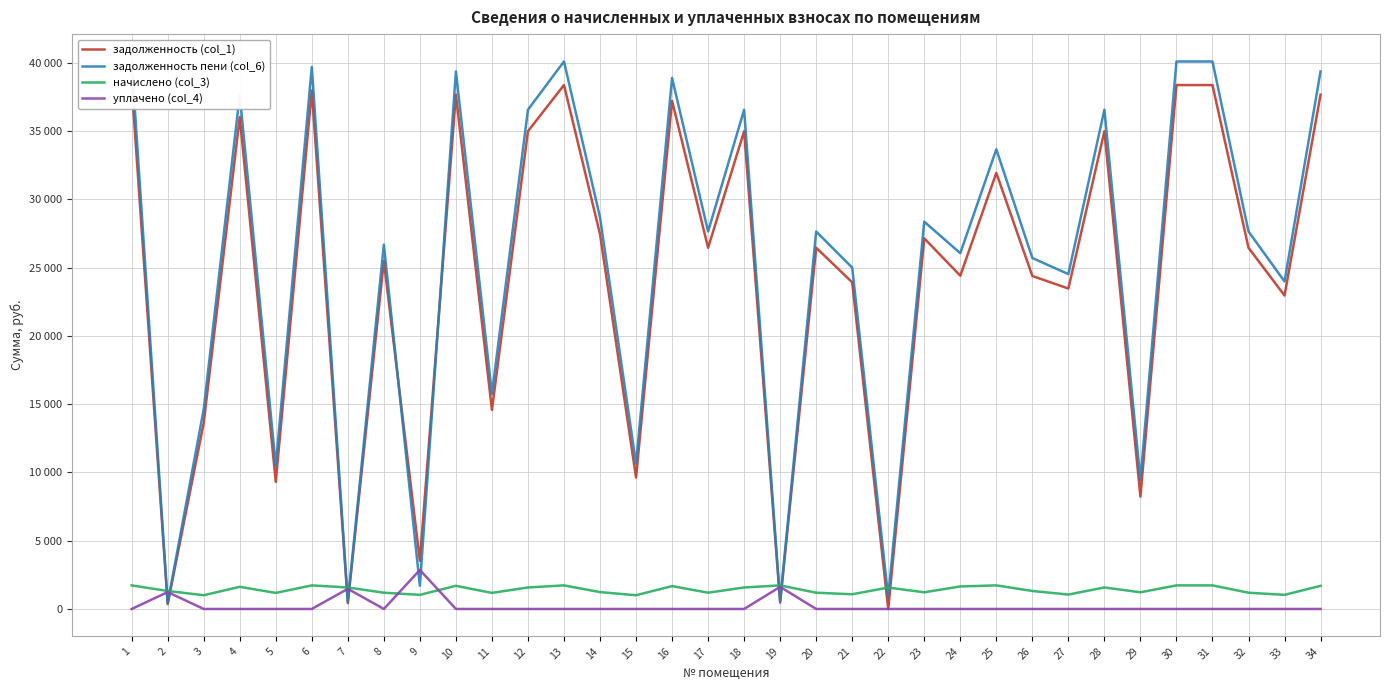

List the series in order of their peak value, lowest first.

начислено (col_3), уплачено (col_4), задолженность (col_1), задолженность пени (col_6)